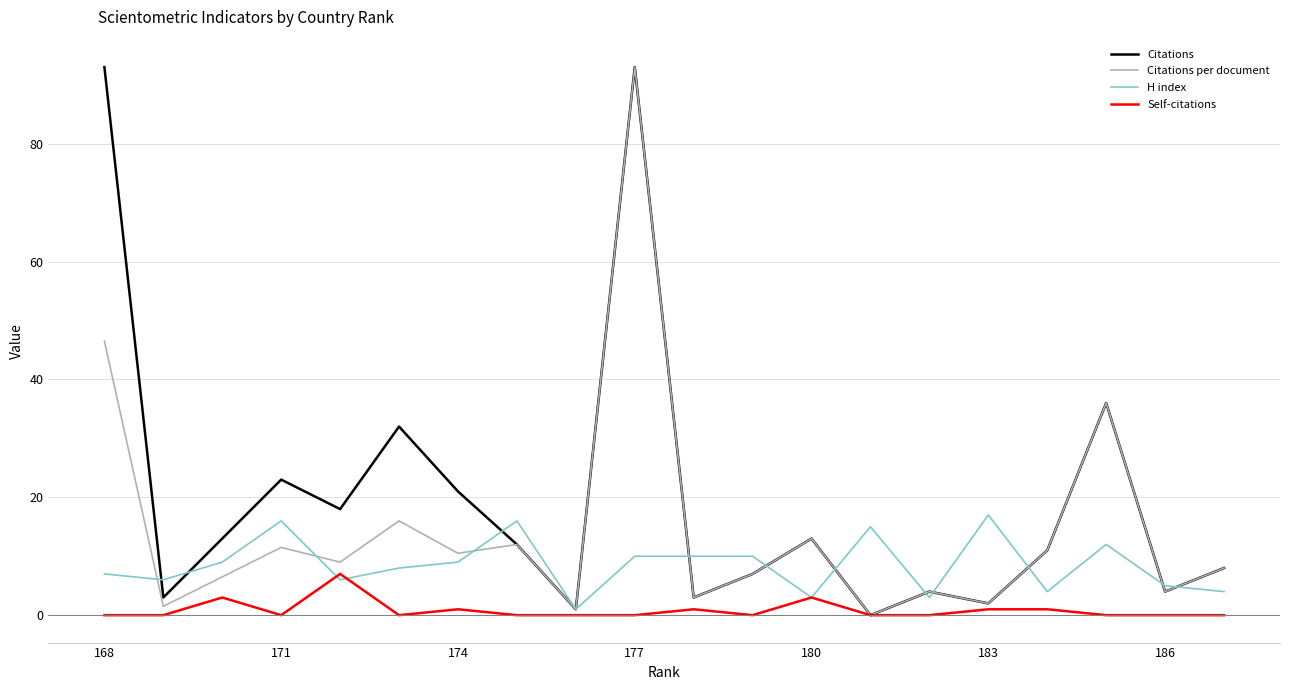

At how many categories does at least one series exceed 42?

2